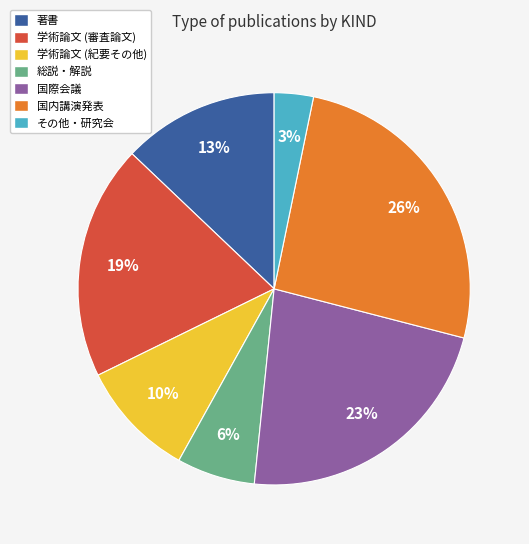

Rank the categories by value from lowest to highest.

その他・研究会, 総説・解説, 学術論文 (紀要その他), 著書, 学術論文 (審査論文), 国際会議, 国内講演発表